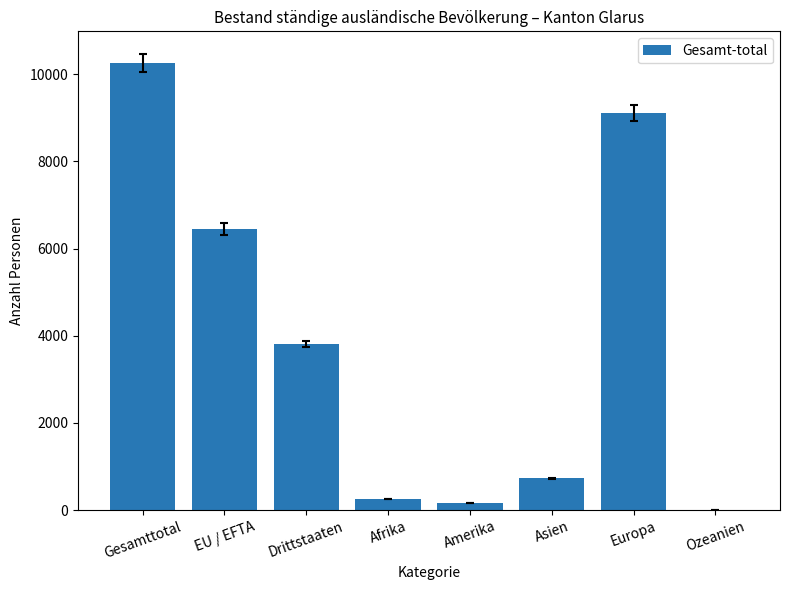

True or false: the data shows 2317 at Drittstaaten.

False